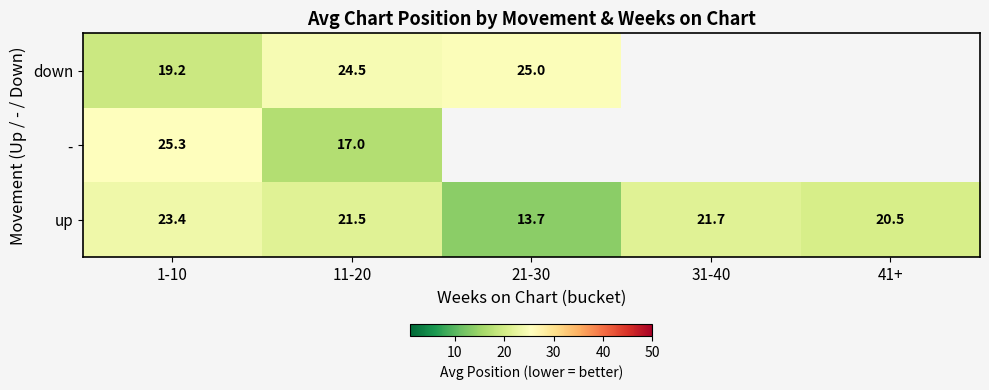

Is the value of down at 11-20 greater than the value of up at 1-10?

Yes